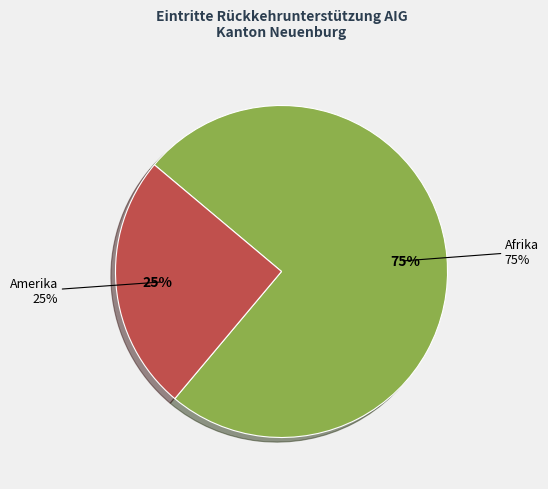

Is the sum of Amerika and Ozeanien greater than half?

No